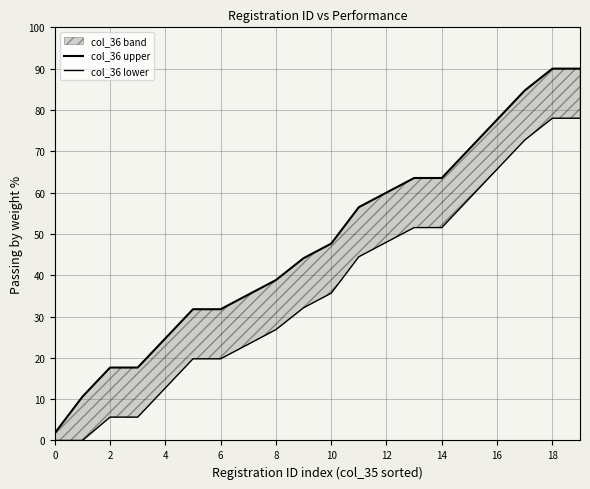

True or false: col_36 upper has more than 2 interior local peaks.

False